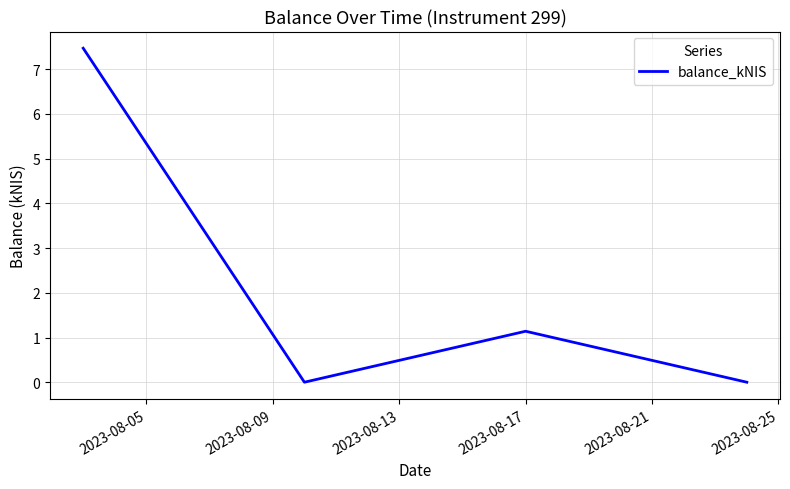

How many lines are shown in the chart?

1